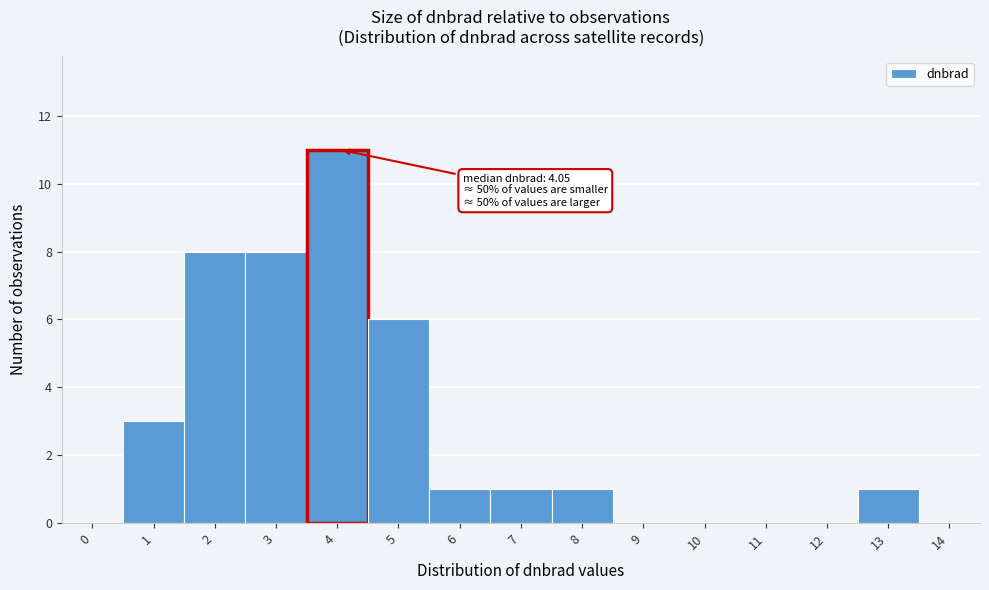

Reading right to left, transcribe all the data shown in this chart.

14=0	13=1	12=0	11=0	10=0	9=0	8=1	7=1	6=1	5=6	4=11	3=8	2=8	1=3	0=0